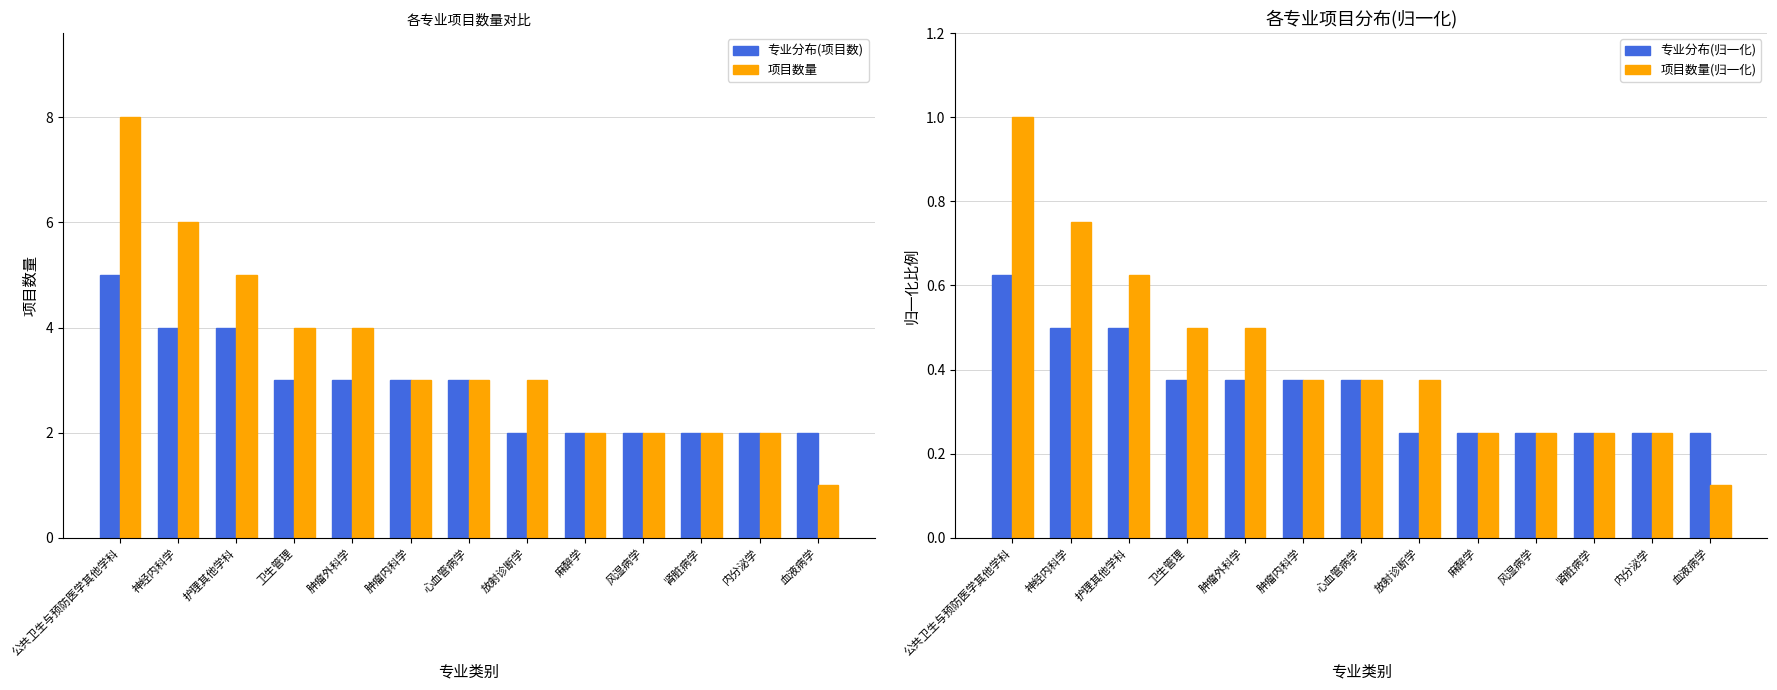

Reading left to right, list all the values displayed in this chart.

专业分布(项目数): 5.0	4.0	4.0	3.0	3.0	3.0	3.0	2.0	2.0	2.0	2.0	2.0	2.0
项目数量: 8.0	6.0	5.0	4.0	4.0	3.0	3.0	3.0	2.0	2.0	2.0	2.0	1.0
专业分布(归一化): 0.6	0.5	0.5	0.4	0.4	0.4	0.4	0.2	0.2	0.2	0.2	0.2	0.2
项目数量(归一化): 1.0	0.8	0.6	0.5	0.5	0.4	0.4	0.4	0.2	0.2	0.2	0.2	0.1